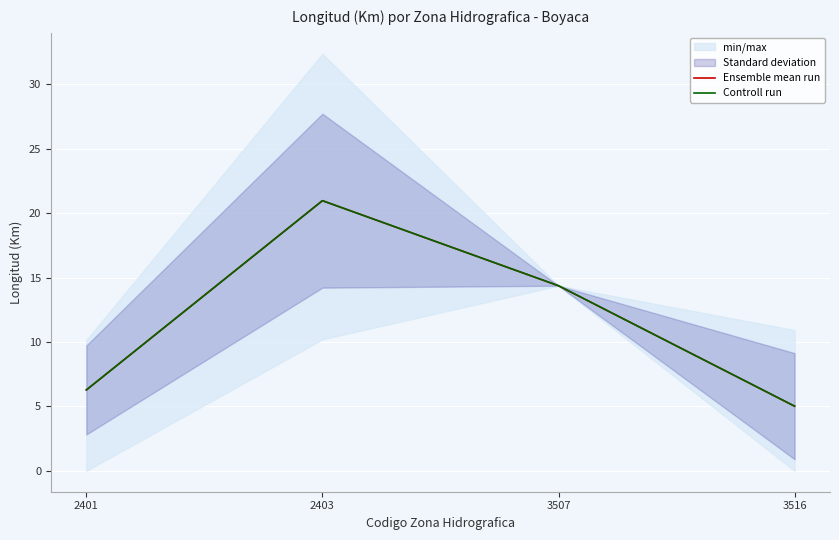

How many distinct data groups are displayed?

2